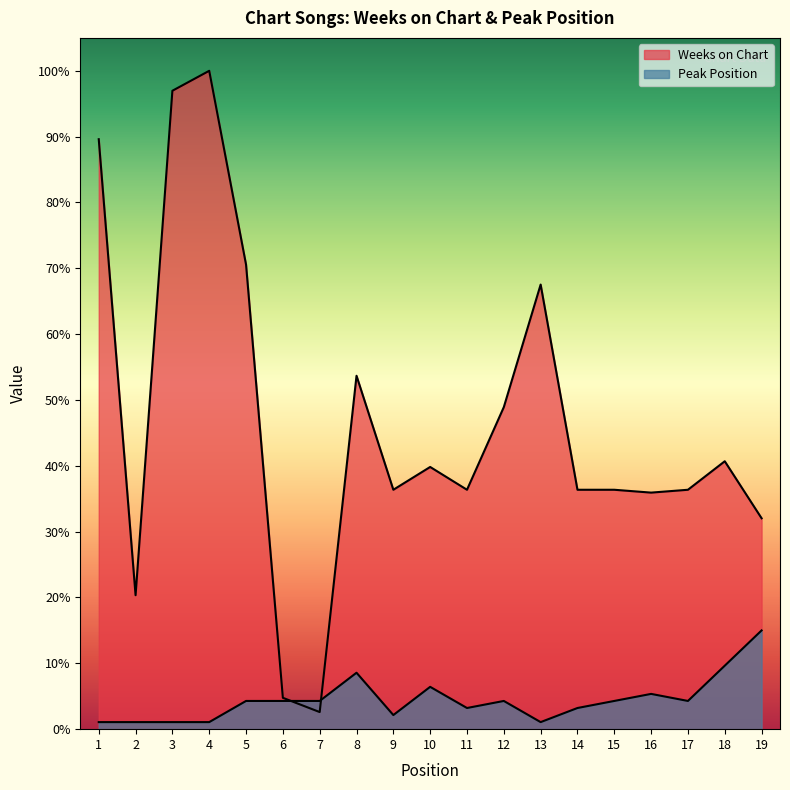

Between 14 and 15, which is larger?

14